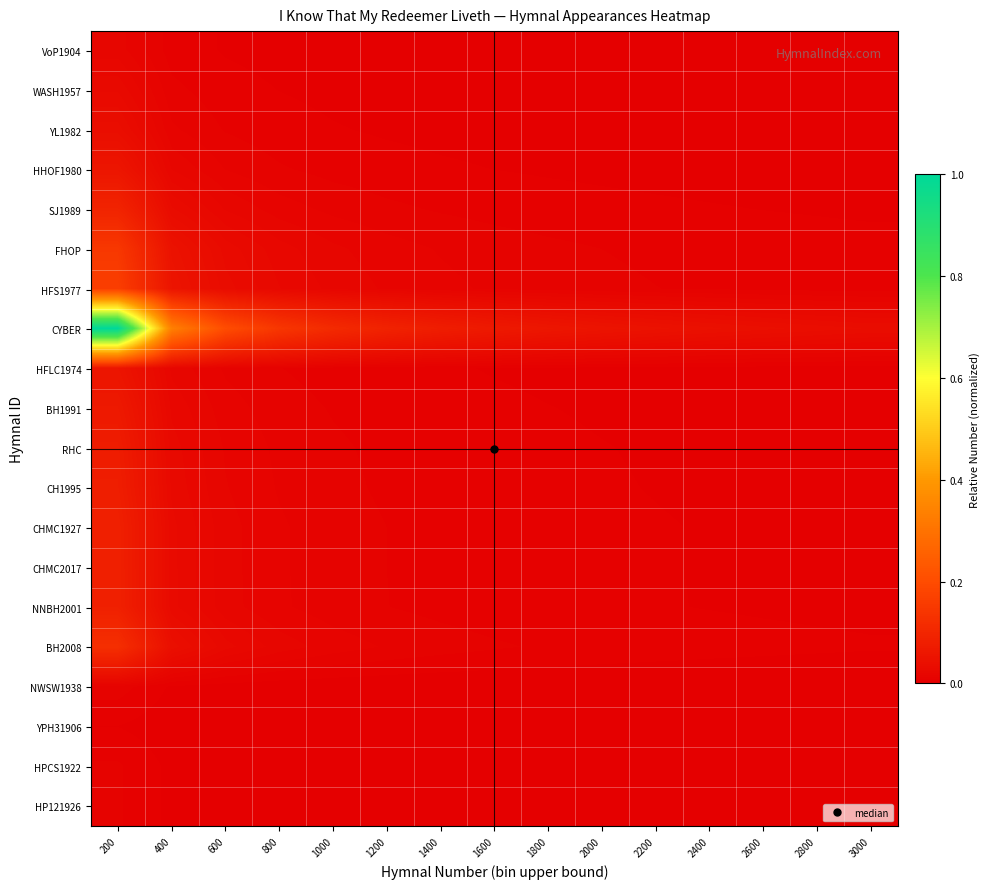

Reading left to right, transcribe all the data shown in this chart.

VoP1904: 200=0.0	400=0.0	600=0.0	800=0.0	1000=0.0	1200=0.0	1400=0.0	1600=0.0	1800=0.0	2000=0.0	2200=0.0	2400=0.0	2600=0.0	2800=0.0	3000=0.0
WASH1957: 200=0.0	400=0.0	600=0.0	800=0.0	1000=0.0	1200=0.0	1400=0.0	1600=0.0	1800=0.0	2000=0.0	2200=0.0	2400=0.0	2600=0.0	2800=0.0	3000=0.0
YL1982: 200=0.0	400=0.0	600=0.0	800=0.0	1000=0.0	1200=0.0	1400=0.0	1600=0.0	1800=0.0	2000=0.0	2200=0.0	2400=0.0	2600=0.0	2800=0.0	3000=0.0
HHOF1980: 200=0.1	400=0.0	600=0.0	800=0.0	1000=0.0	1200=0.0	1400=0.0	1600=0.0	1800=0.0	2000=0.0	2200=0.0	2400=0.0	2600=0.0	2800=0.0	3000=0.0
SJ1989: 200=0.1	400=0.0	600=0.0	800=0.0	1000=0.0	1200=0.0	1400=0.0	1600=0.0	1800=0.0	2000=0.0	2200=0.0	2400=0.0	2600=0.0	2800=0.0	3000=0.0
FHOP: 200=0.1	400=0.0	600=0.0	800=0.0	1000=0.0	1200=0.0	1400=0.0	1600=0.0	1800=0.0	2000=0.0	2200=0.0	2400=0.0	2600=0.0	2800=0.0	3000=0.0
HFS1977: 200=0.2	400=0.1	600=0.0	800=0.0	1000=0.0	1200=0.0	1400=0.0	1600=0.0	1800=0.0	2000=0.0	2200=0.0	2400=0.0	2600=0.0	2800=0.0	3000=0.0
CYBER: 200=1.0	400=0.3	600=0.2	800=0.1	1000=0.1	1200=0.1	1400=0.1	1600=0.1	1800=0.1	2000=0.1	2200=0.0	2400=0.0	2600=0.0	2800=0.0	3000=0.0
HFLC1974: 200=0.1	400=0.0	600=0.0	800=0.0	1000=0.0	1200=0.0	1400=0.0	1600=0.0	1800=0.0	2000=0.0	2200=0.0	2400=0.0	2600=0.0	2800=0.0	3000=0.0
BH1991: 200=0.1	400=0.0	600=0.0	800=0.0	1000=0.0	1200=0.0	1400=0.0	1600=0.0	1800=0.0	2000=0.0	2200=0.0	2400=0.0	2600=0.0	2800=0.0	3000=0.0
RHC: 200=0.1	400=0.0	600=0.0	800=0.0	1000=0.0	1200=0.0	1400=0.0	1600=0.0	1800=0.0	2000=0.0	2200=0.0	2400=0.0	2600=0.0	2800=0.0	3000=0.0
CH1995: 200=0.1	400=0.0	600=0.0	800=0.0	1000=0.0	1200=0.0	1400=0.0	1600=0.0	1800=0.0	2000=0.0	2200=0.0	2400=0.0	2600=0.0	2800=0.0	3000=0.0
CHMC1927: 200=0.1	400=0.0	600=0.0	800=0.0	1000=0.0	1200=0.0	1400=0.0	1600=0.0	1800=0.0	2000=0.0	2200=0.0	2400=0.0	2600=0.0	2800=0.0	3000=0.0
CHMC2017: 200=0.1	400=0.0	600=0.0	800=0.0	1000=0.0	1200=0.0	1400=0.0	1600=0.0	1800=0.0	2000=0.0	2200=0.0	2400=0.0	2600=0.0	2800=0.0	3000=0.0
NNBH2001: 200=0.1	400=0.0	600=0.0	800=0.0	1000=0.0	1200=0.0	1400=0.0	1600=0.0	1800=0.0	2000=0.0	2200=0.0	2400=0.0	2600=0.0	2800=0.0	3000=0.0
BH2008: 200=0.1	400=0.0	600=0.0	800=0.0	1000=0.0	1200=0.0	1400=0.0	1600=0.0	1800=0.0	2000=0.0	2200=0.0	2400=0.0	2600=0.0	2800=0.0	3000=0.0
NWSW1938: 200=0.0	400=0.0	600=0.0	800=0.0	1000=0.0	1200=0.0	1400=0.0	1600=0.0	1800=0.0	2000=0.0	2200=0.0	2400=0.0	2600=0.0	2800=0.0	3000=0.0
YPH31906: 200=0.0	400=0.0	600=0.0	800=0.0	1000=0.0	1200=0.0	1400=0.0	1600=0.0	1800=0.0	2000=0.0	2200=0.0	2400=0.0	2600=0.0	2800=0.0	3000=0.0
HPCS1922: 200=0.0	400=0.0	600=0.0	800=0.0	1000=0.0	1200=0.0	1400=0.0	1600=0.0	1800=0.0	2000=0.0	2200=0.0	2400=0.0	2600=0.0	2800=0.0	3000=0.0
HP121926: 200=0.0	400=0.0	600=0.0	800=0.0	1000=0.0	1200=0.0	1400=0.0	1600=0.0	1800=0.0	2000=0.0	2200=0.0	2400=0.0	2600=0.0	2800=0.0	3000=0.0